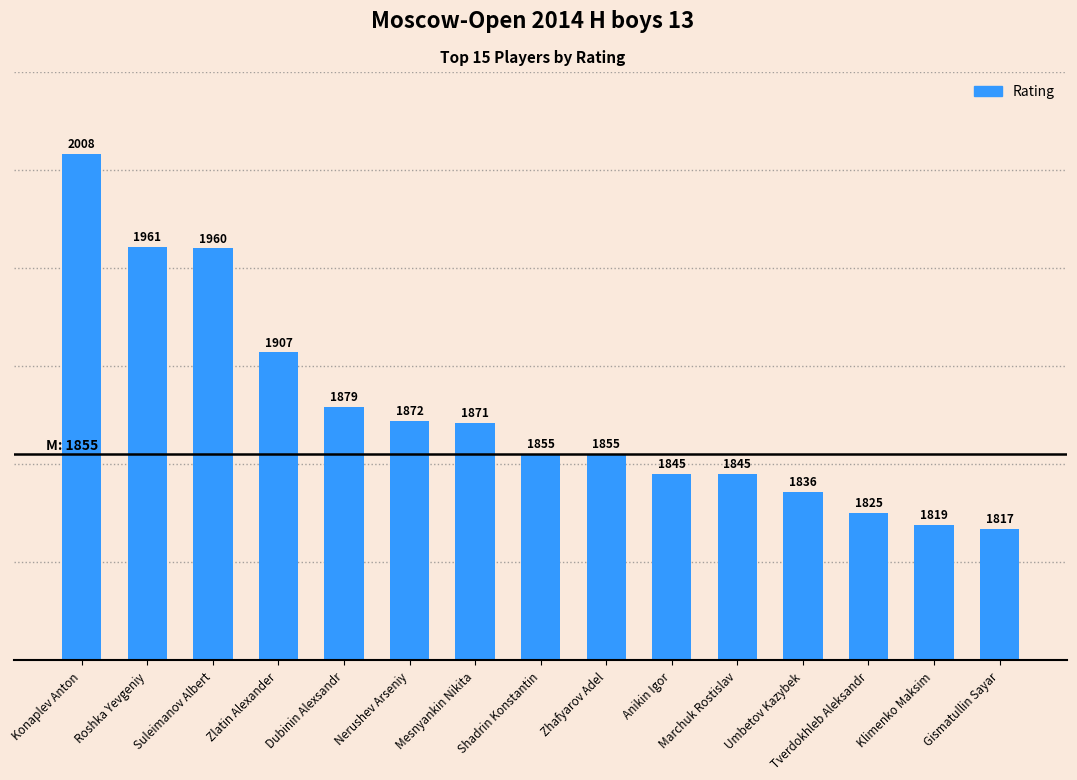

The chart shows a value of 2848 at Roshka Yevgeniy. True or false?

False